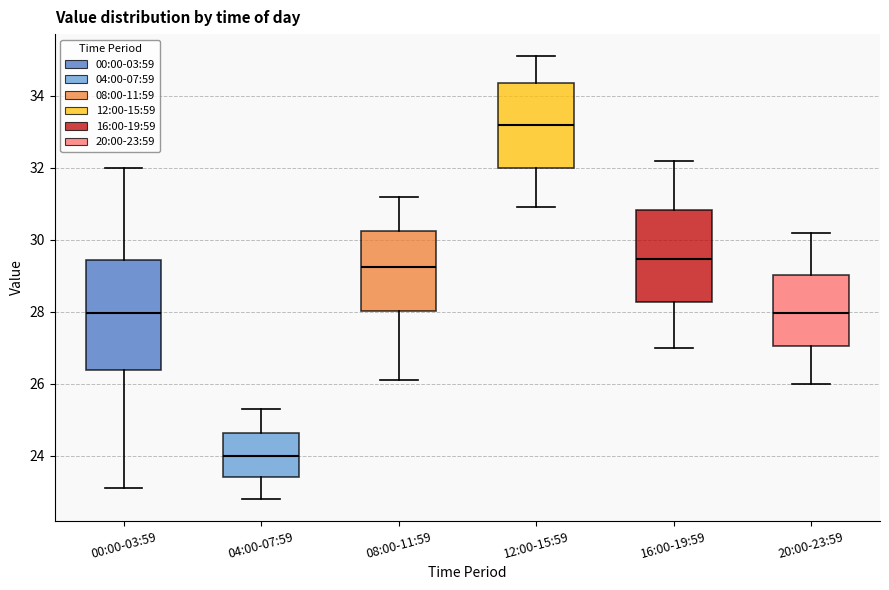

Where is the upper edge of the box for 04:00-07:59 on the y-axis? The values are not printed on the chart, so give them approximately, as read against the axis.

24.6